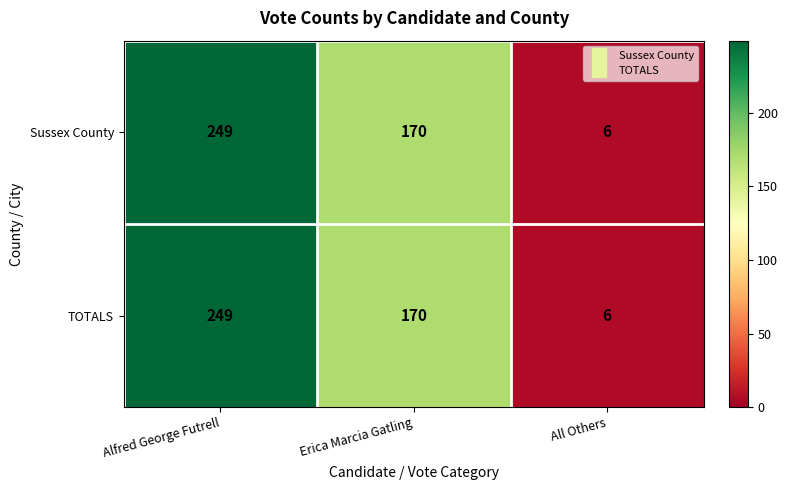

List the labels in order of Sussex County value, largest first.

Alfred George Futrell, Erica Marcia Gatling, All Others